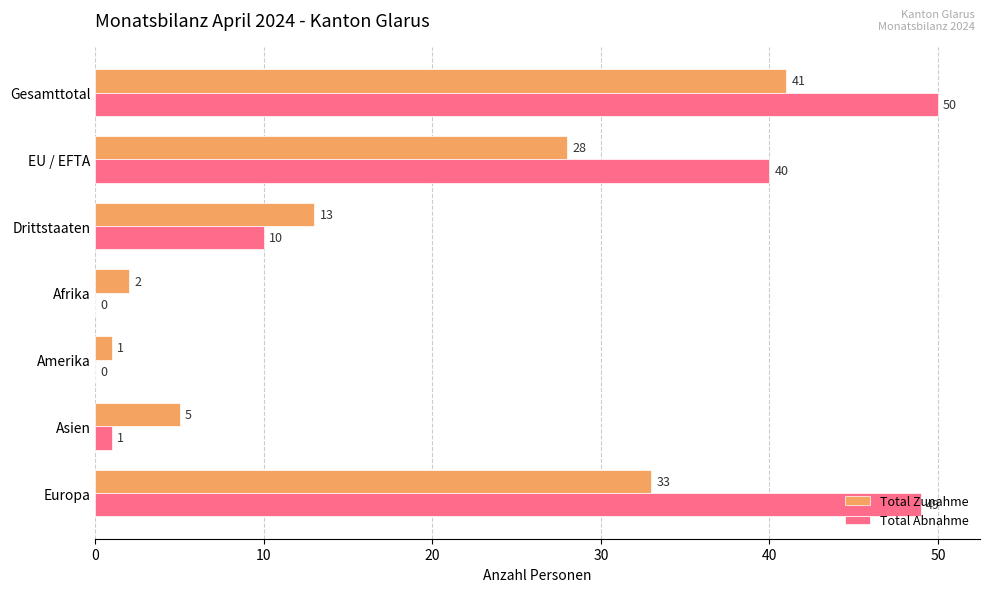

What is the sum of all Total Abnahme values?

150